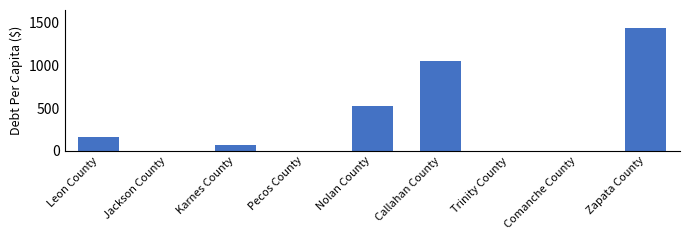

Are the bars grouped side by side (vs. stacked)?

No